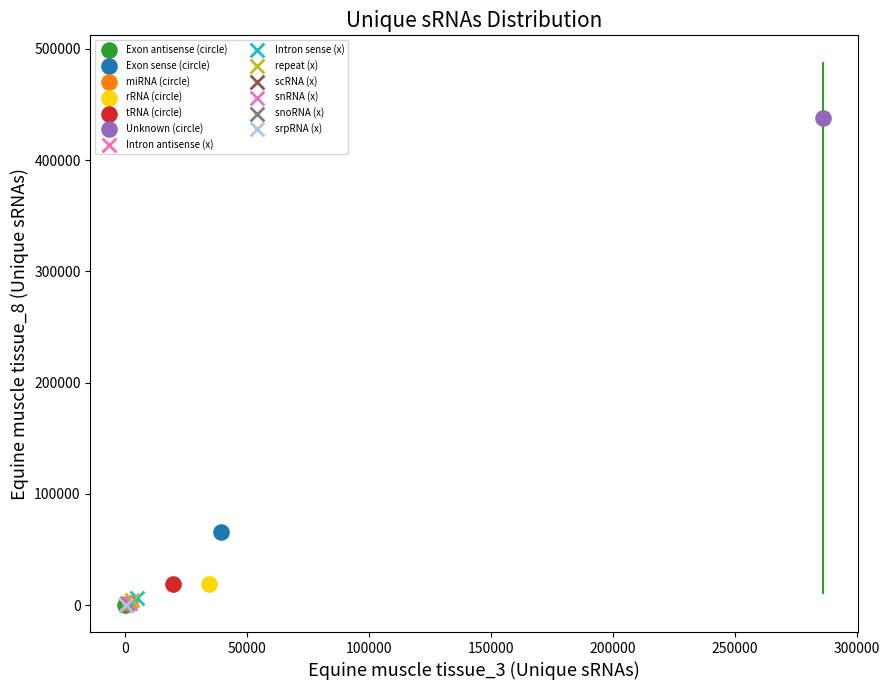

Which series contains the highest Y value?

Unknown (circle)